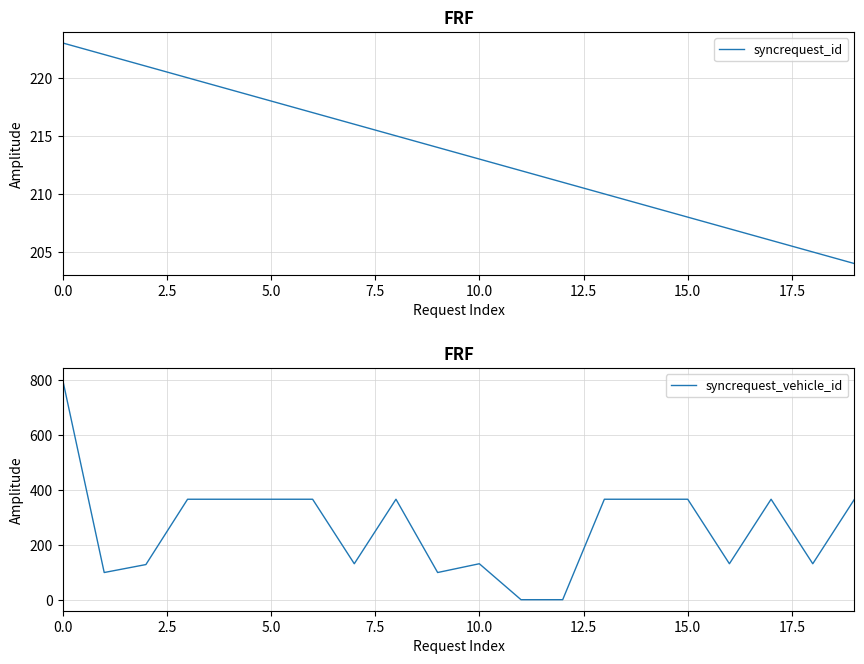

What is the highest value of the syncrequest_id series?

223